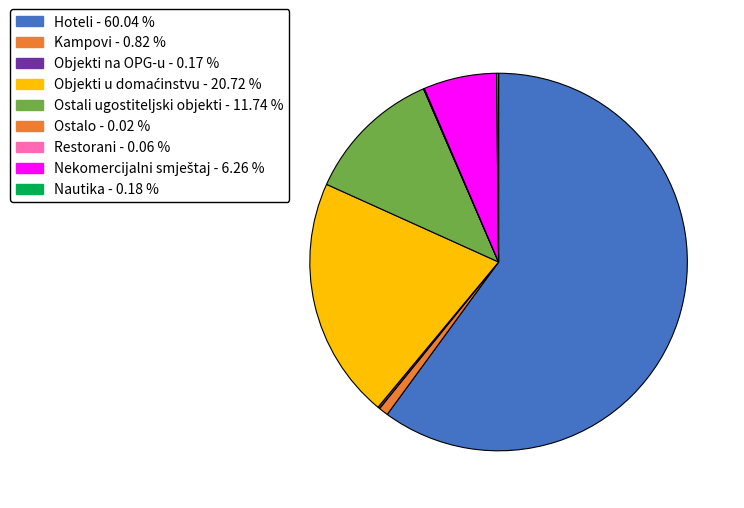

True or false: Ostali ugostiteljski objekti accounts for 12% of the total.

True